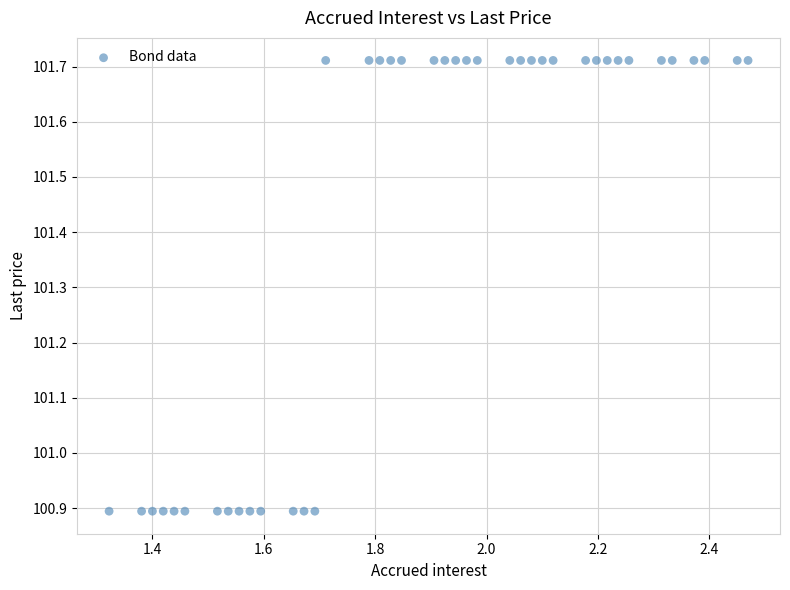

What is the range of Y values (max minus min)?

0.8